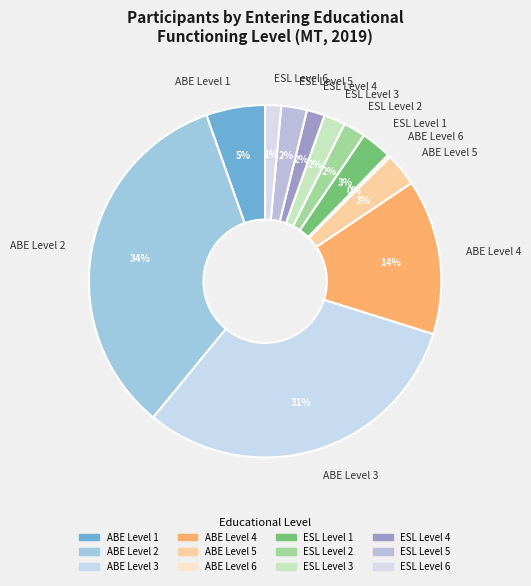

Which slice is the largest?

ABE Level 2